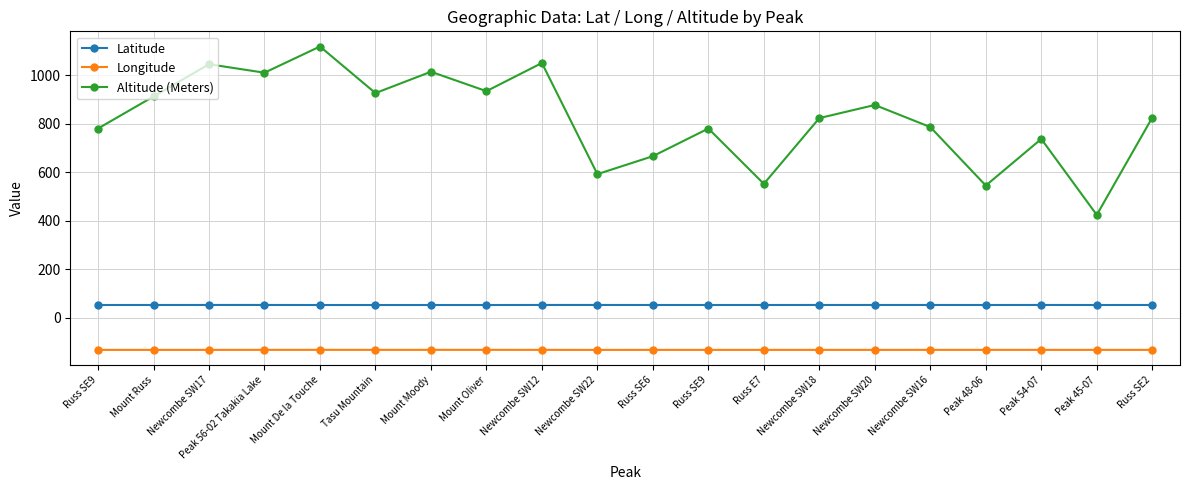

Which series has the widest spread of values?

Altitude (Meters)